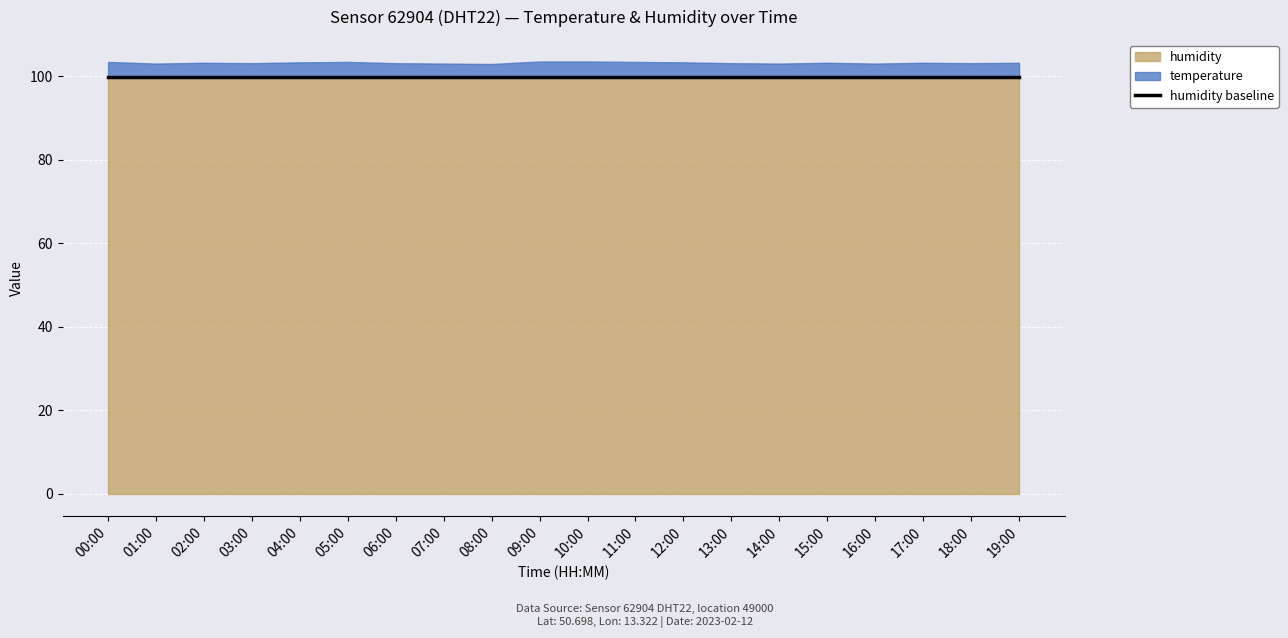

Where is temperature nearest to the value 3?

08:00